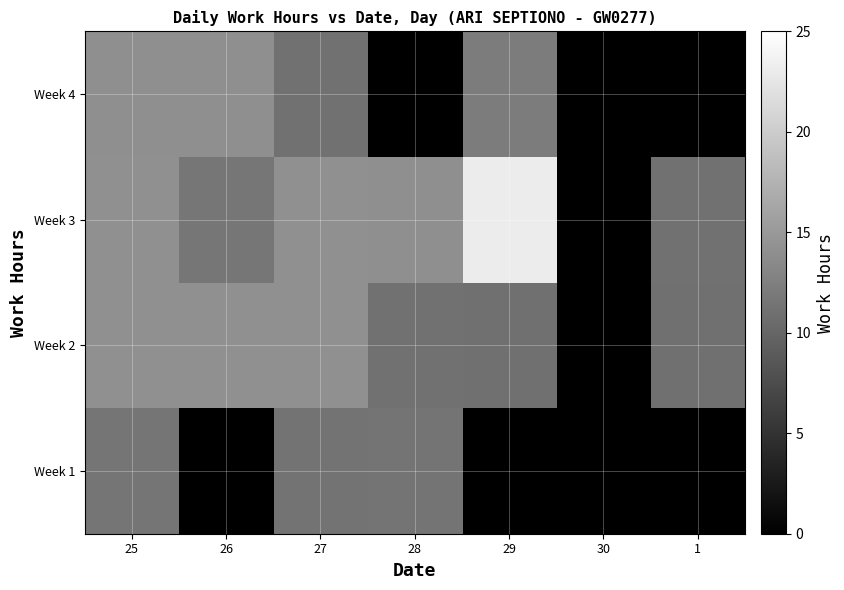

What is the total value across all series at 27?

50.6